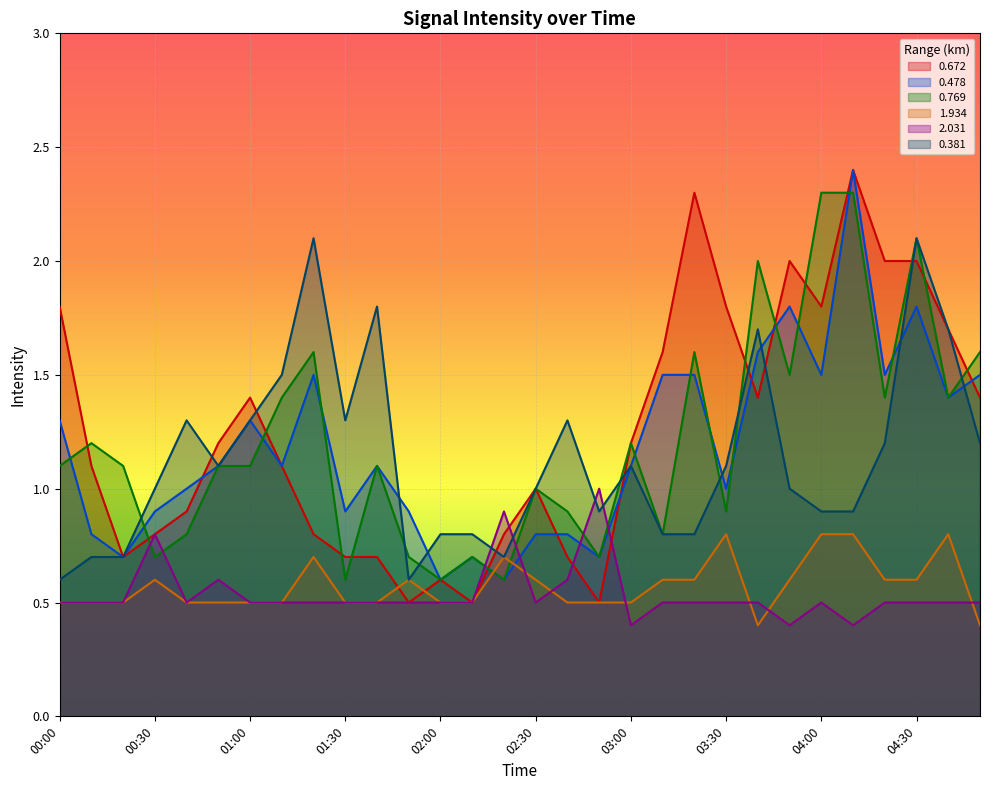

What are all the series names shown in the legend?

0.672, 0.478, 0.769, 1.934, 2.031, 0.381